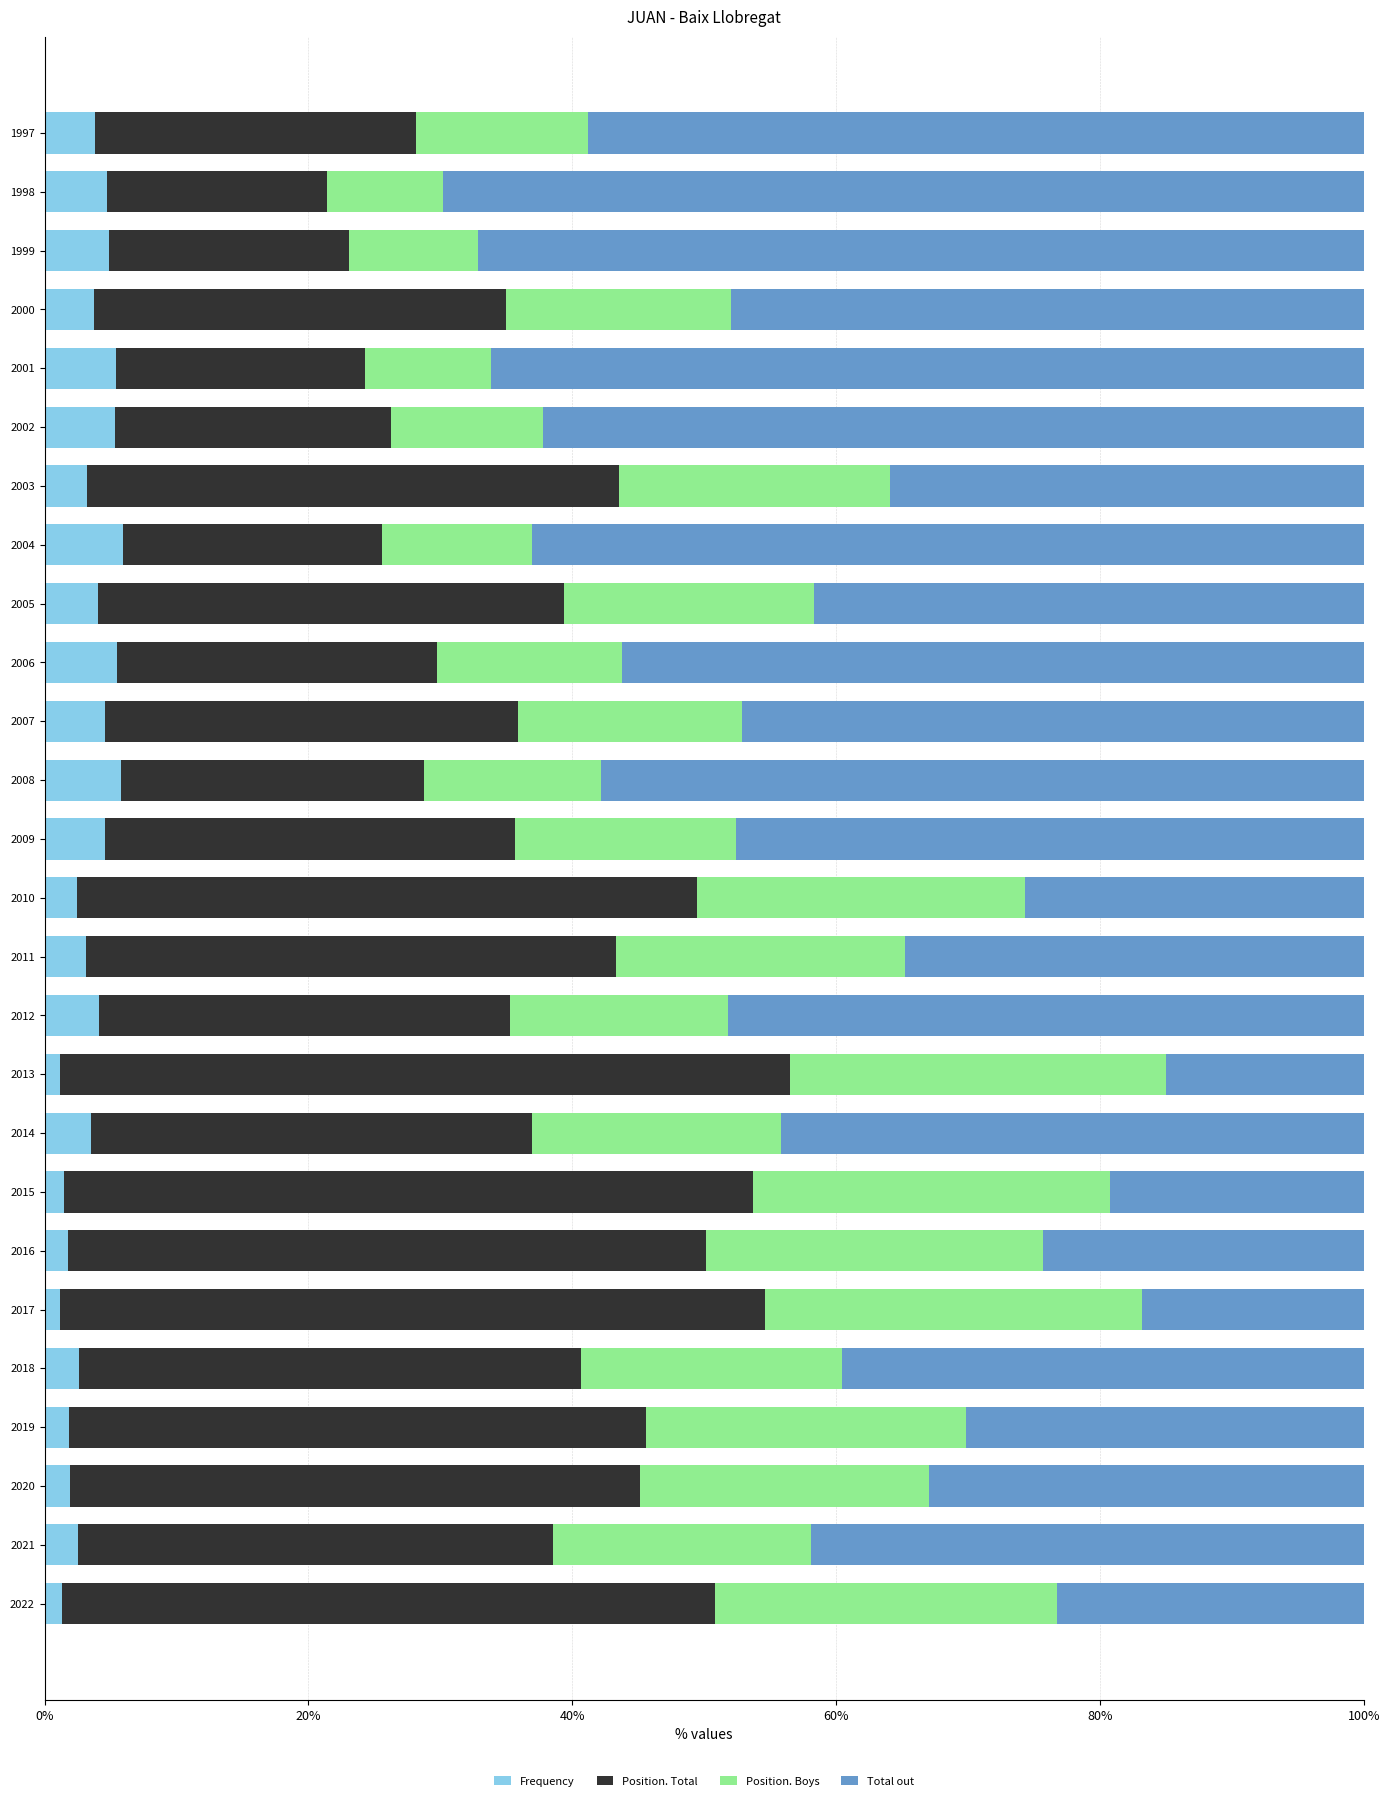

What is the difference between the maximum and minimum values in the Frequency series?

4.8